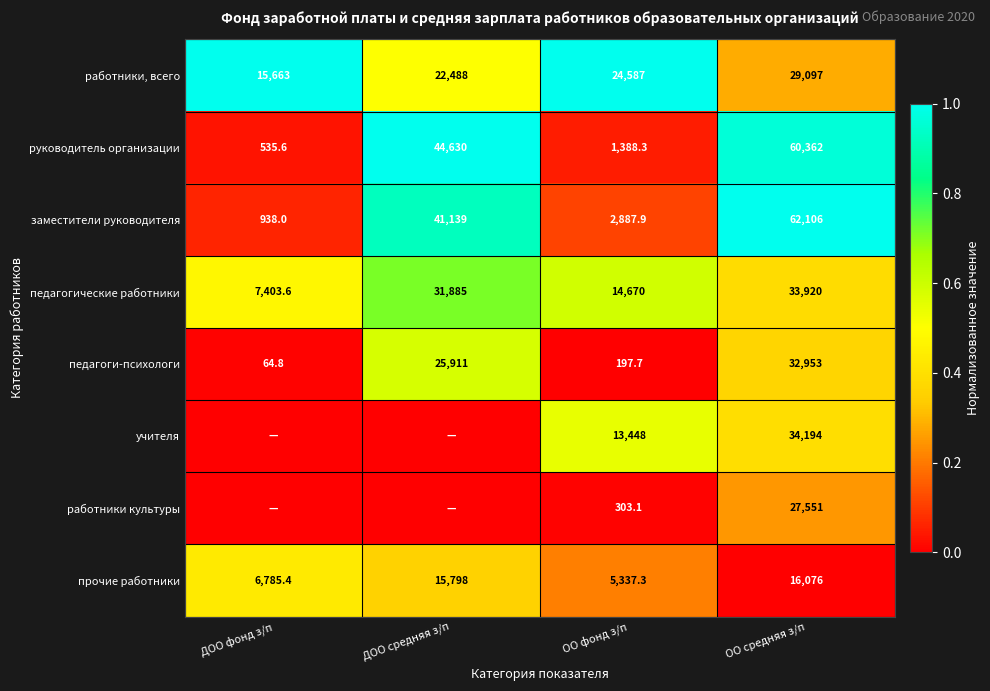

Which category has the lowest value in the работники, всего series?

ДОО фонд з/п